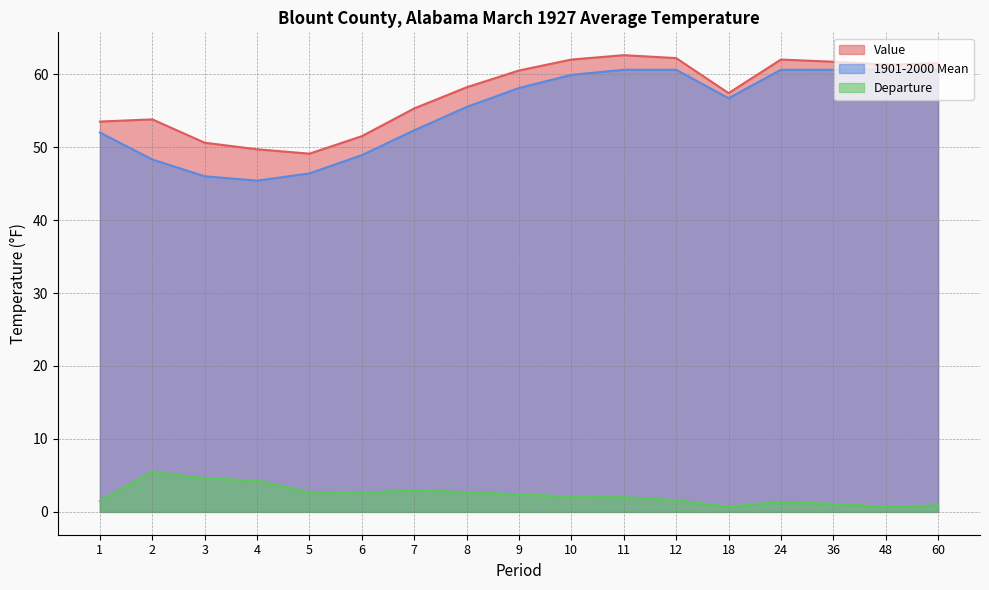

The value of 1901-2000 Mean at 18 is 56.7. True or false?

True